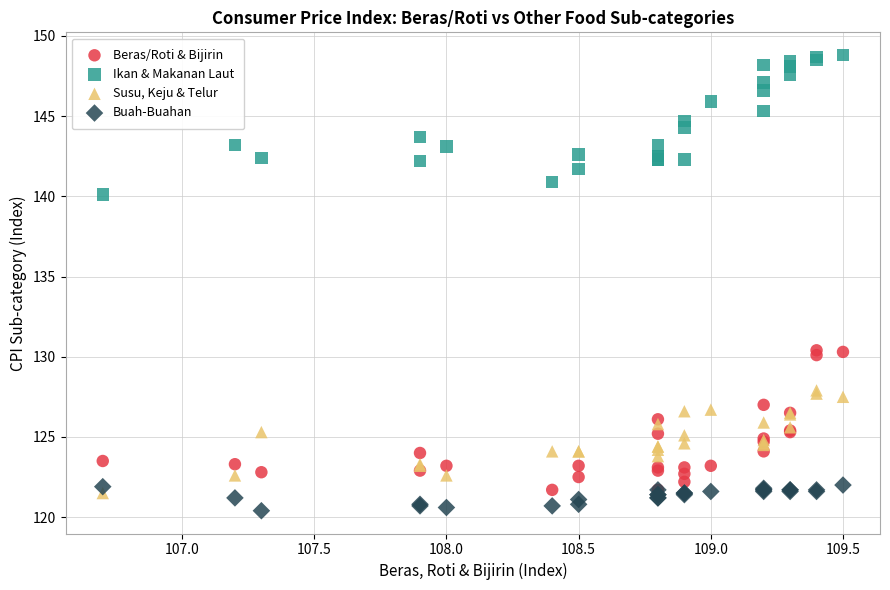

What are all the series names shown in the legend?

Beras/Roti & Bijirin, Ikan & Makanan Laut, Susu, Keju & Telur, Buah-Buahan